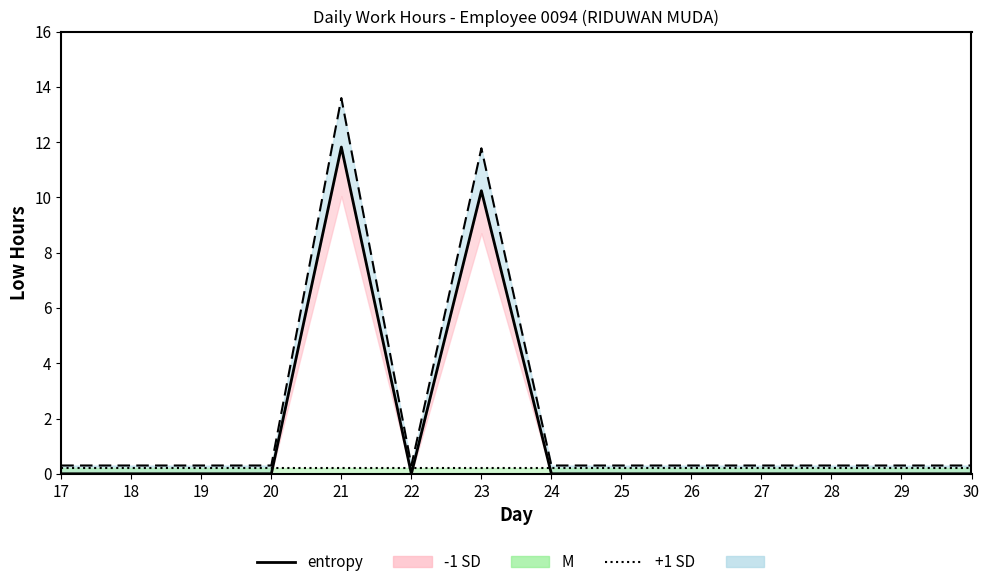

The value of -1 SD line at 28 is 7.9. True or false?

False